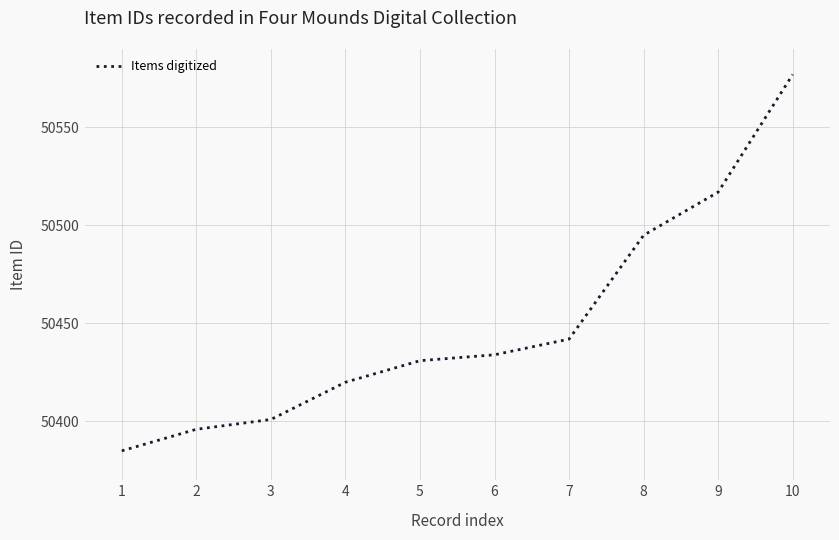

What is the difference between the maximum and minimum values?

192